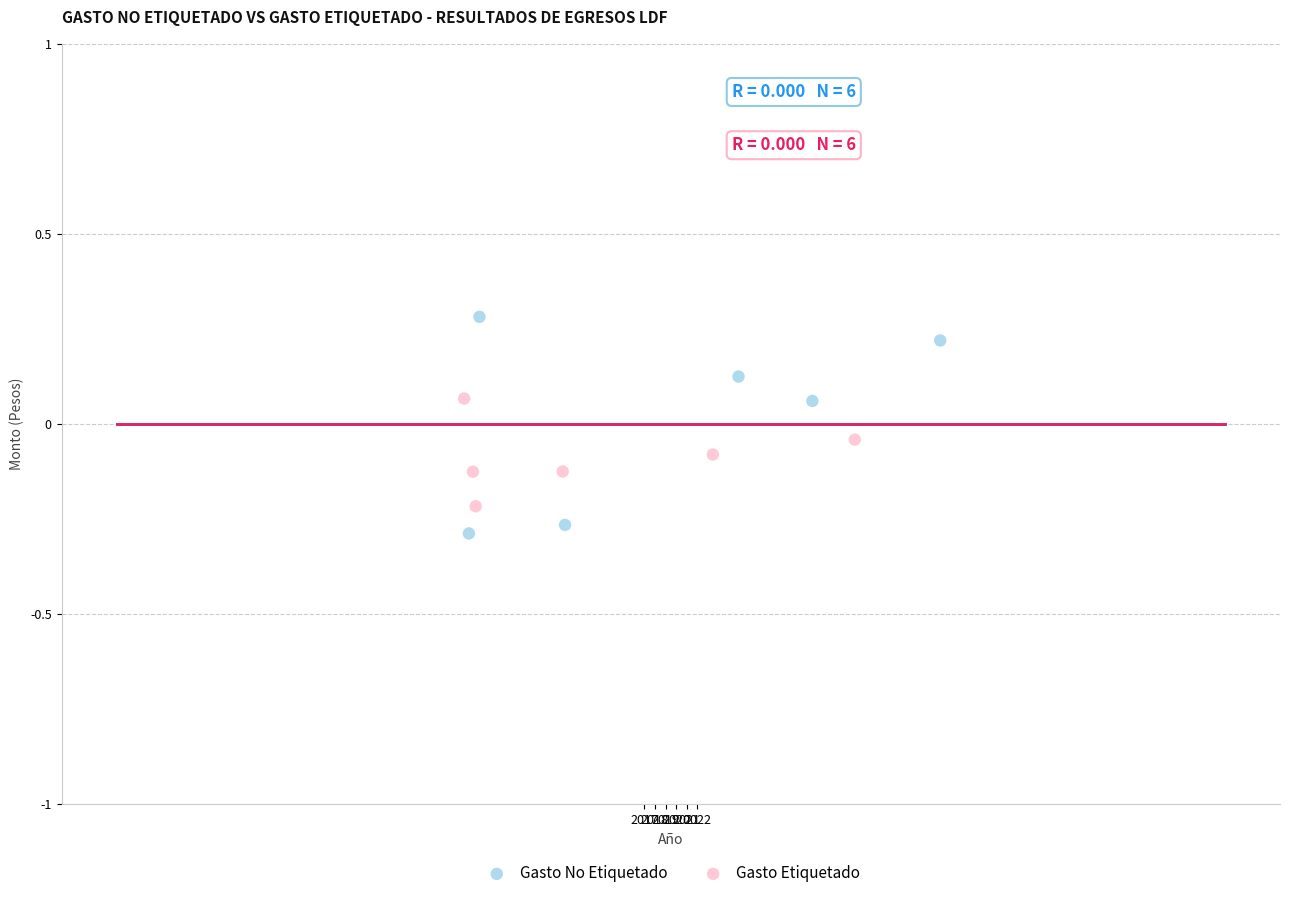

Which series has the largest Y range (max minus min)?

Gasto No Etiquetado